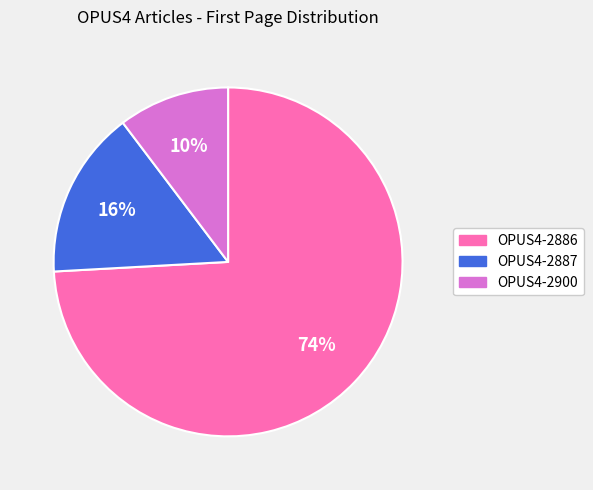

True or false: OPUS4-2887 accounts for 1% of the total.

False